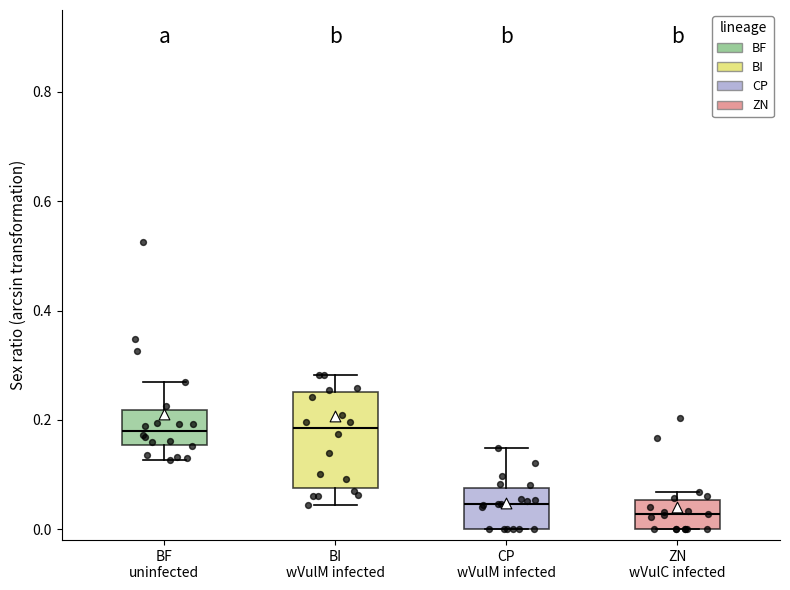

Where does the median line of the box for BI wVulM infected sit on the y-axis? The values are not printed on the chart, so give them approximately, as read against the axis.

0.18